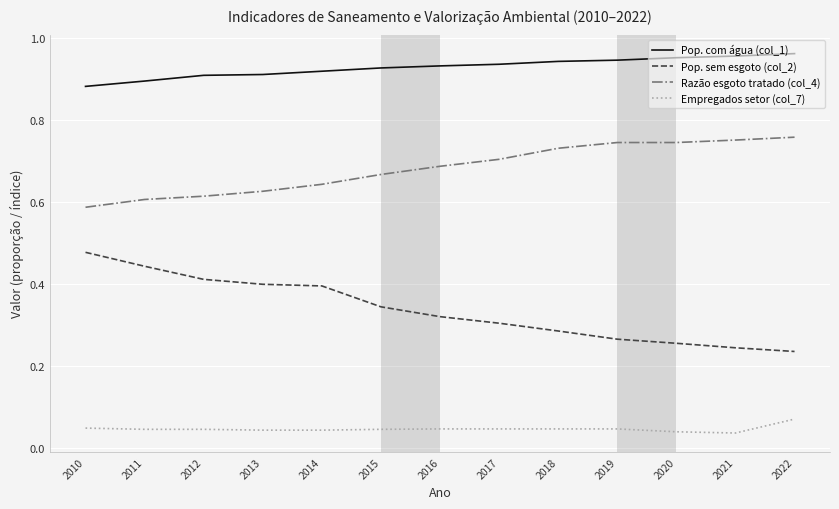

True or false: Empregados setor (col_7) and Razão esgoto tratado (col_4) cross at least once.

False